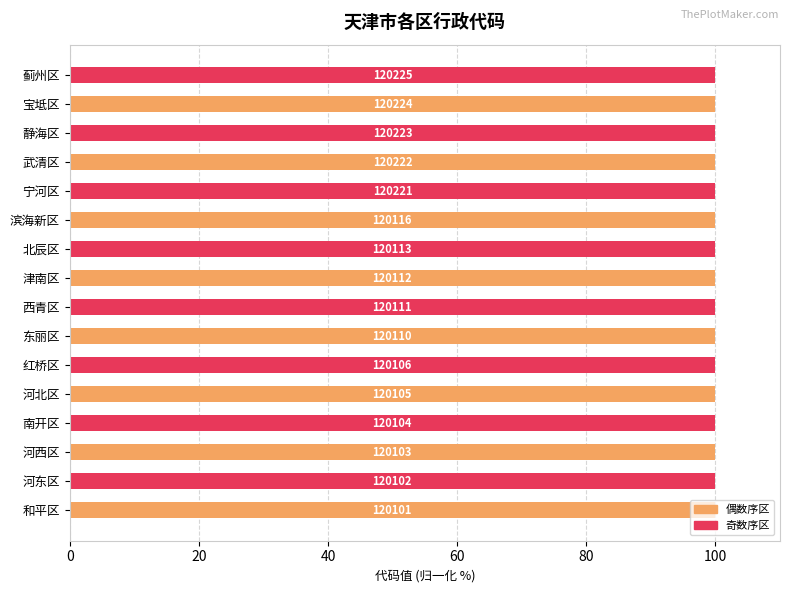

What is the difference between the maximum and minimum values?

0.1